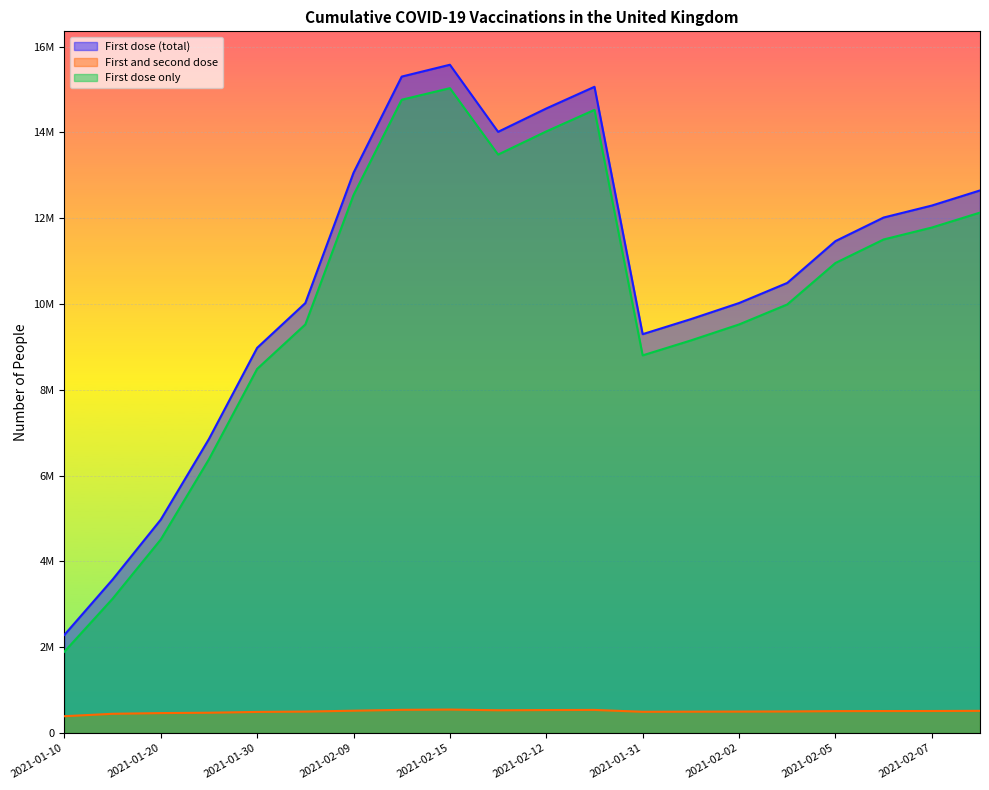

True or false: First and second dose has a value of 317292 at 2021-02-07.

False